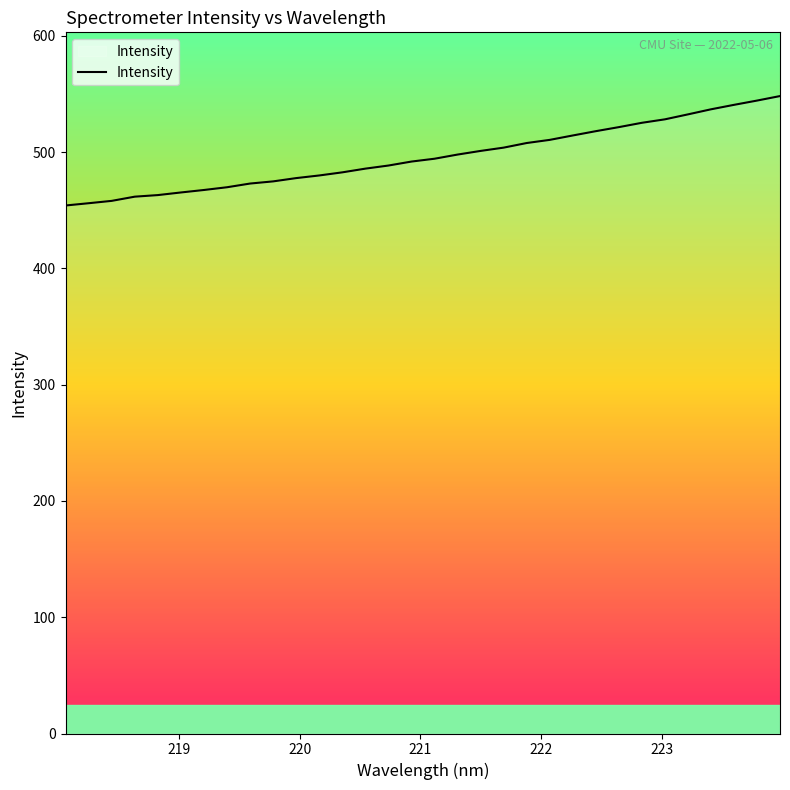

What is the maximum value shown in the chart?

548.1